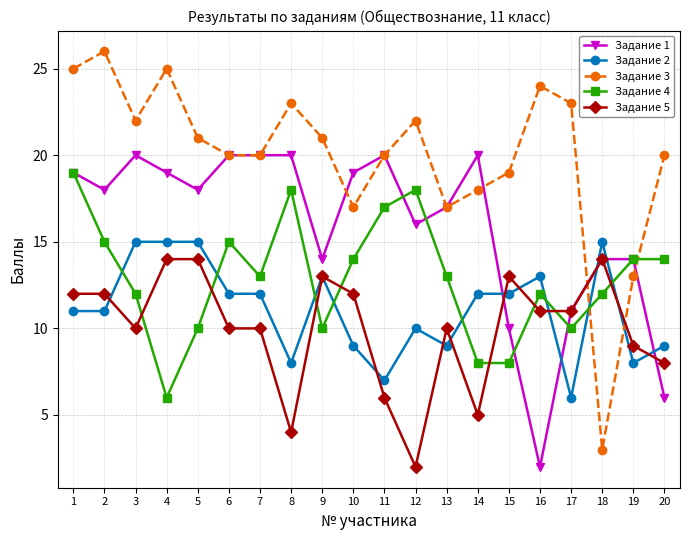

Count the number of categories in the chart.

20